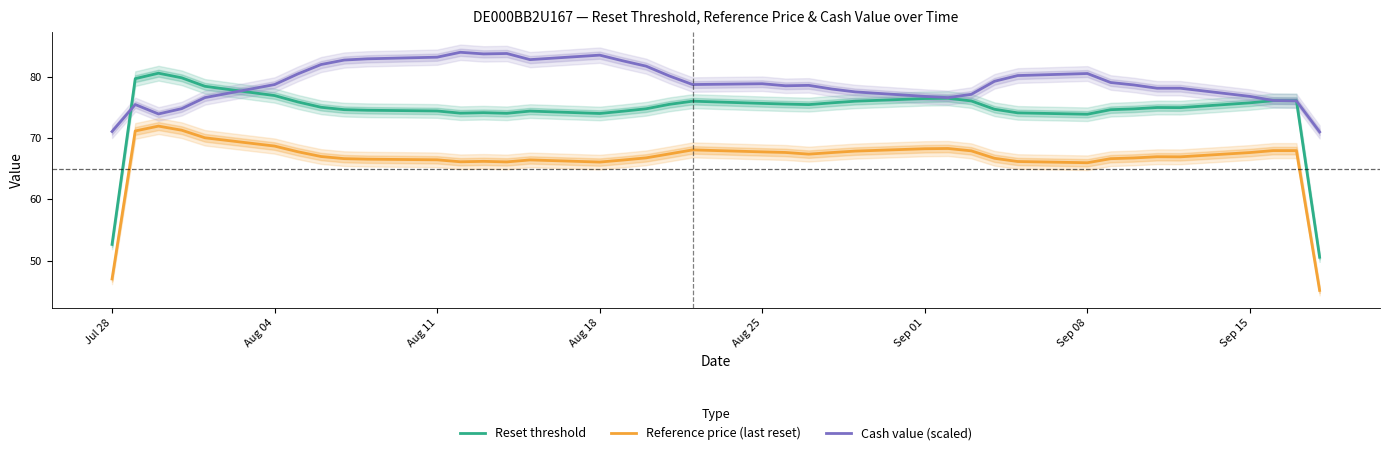

How many interior local peaks does the Cash value (scaled) series have?

7